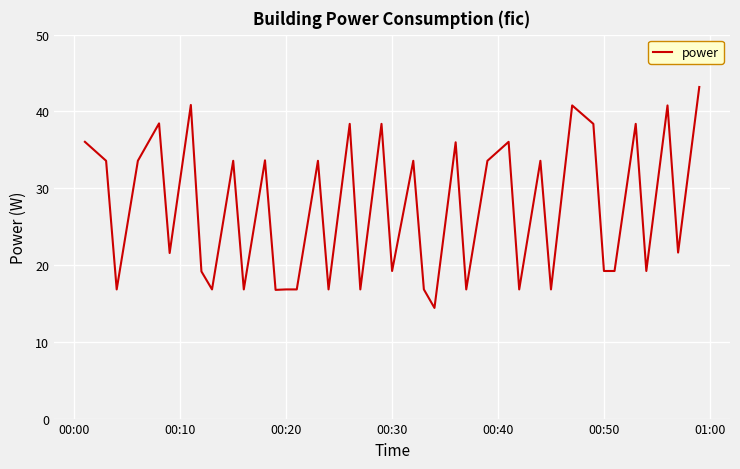

What is the smallest value displayed?

14.4